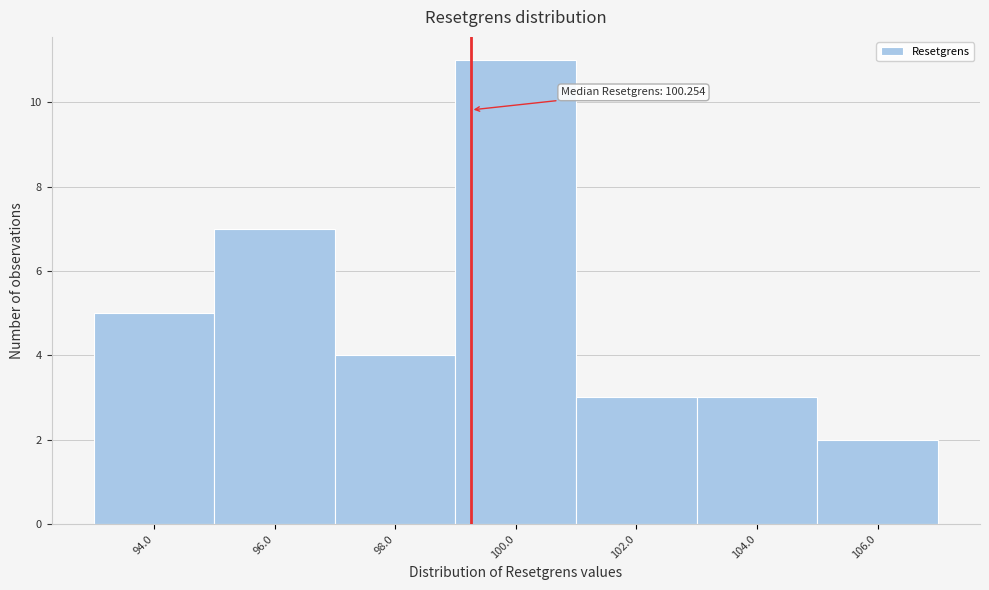

Reading right to left, extract all data points from this chart.

106.0=2	104.0=3	102.0=3	100.0=11	98.0=4	96.0=7	94.0=5